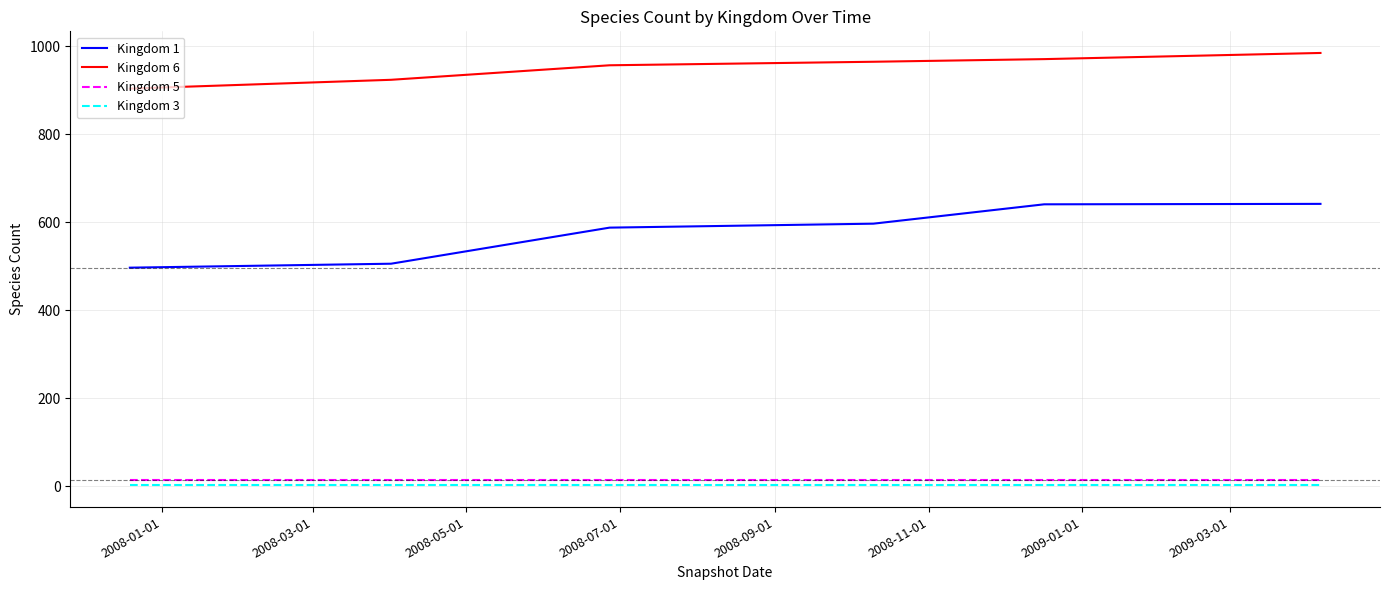

True or false: Kingdom 6 and Kingdom 1 cross at least once.

False